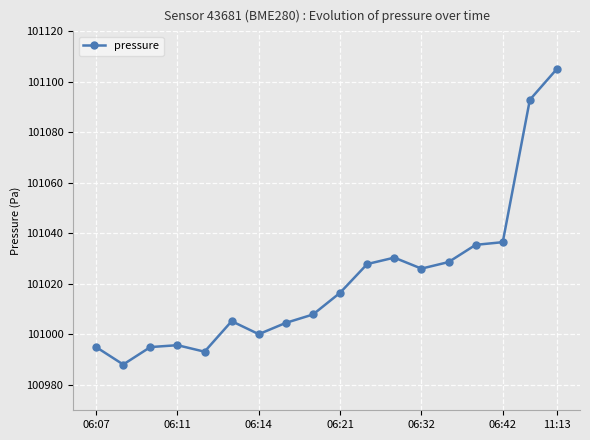

Is this an area chart (filled region under the line)?

No